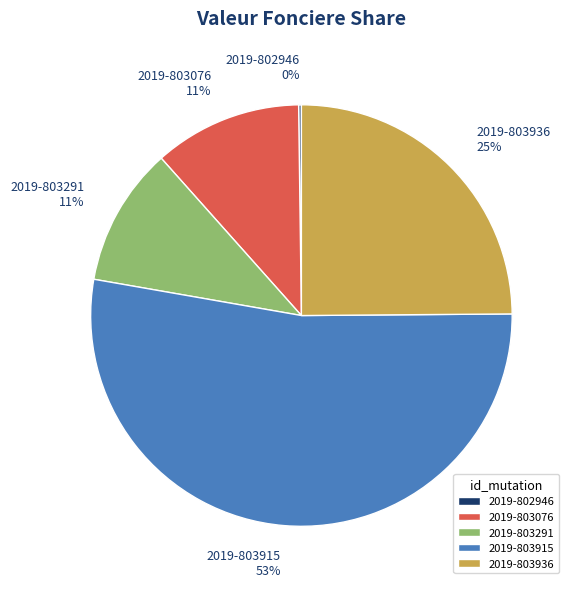

Which has a higher value, 2019-803915 or 2019-803076?

2019-803915